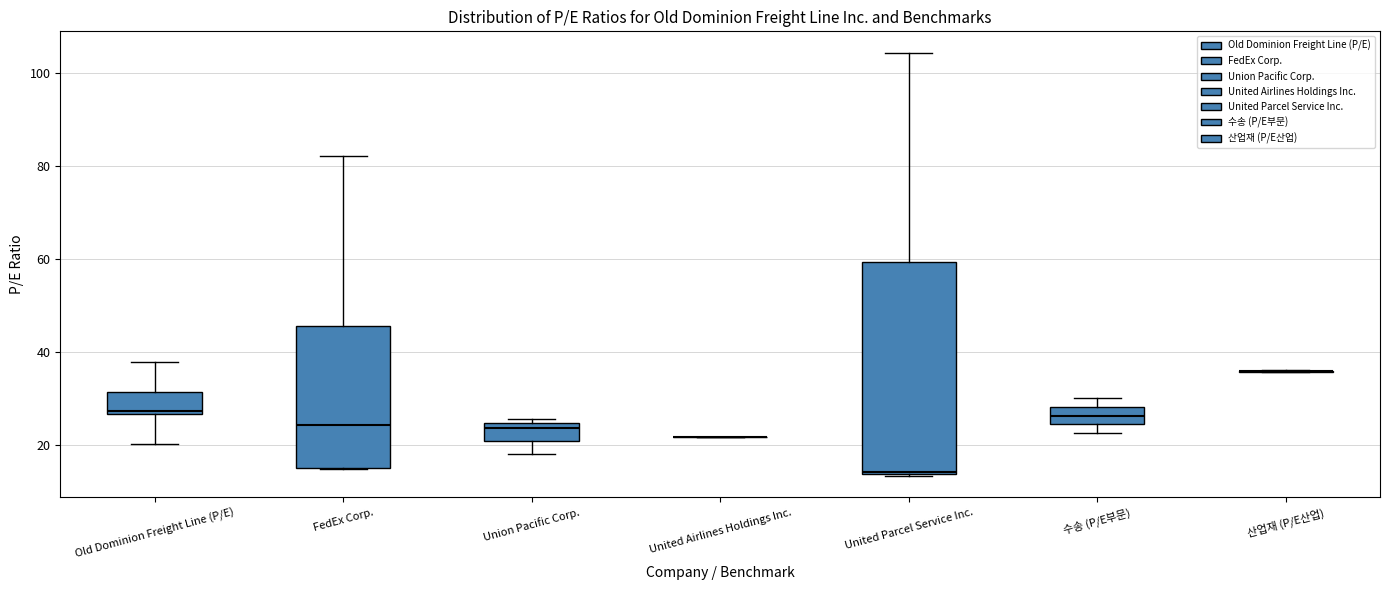

Where is the lower edge of the box for 수송 (P/E부문) on the y-axis? The values are not printed on the chart, so give them approximately, as read against the axis.

24